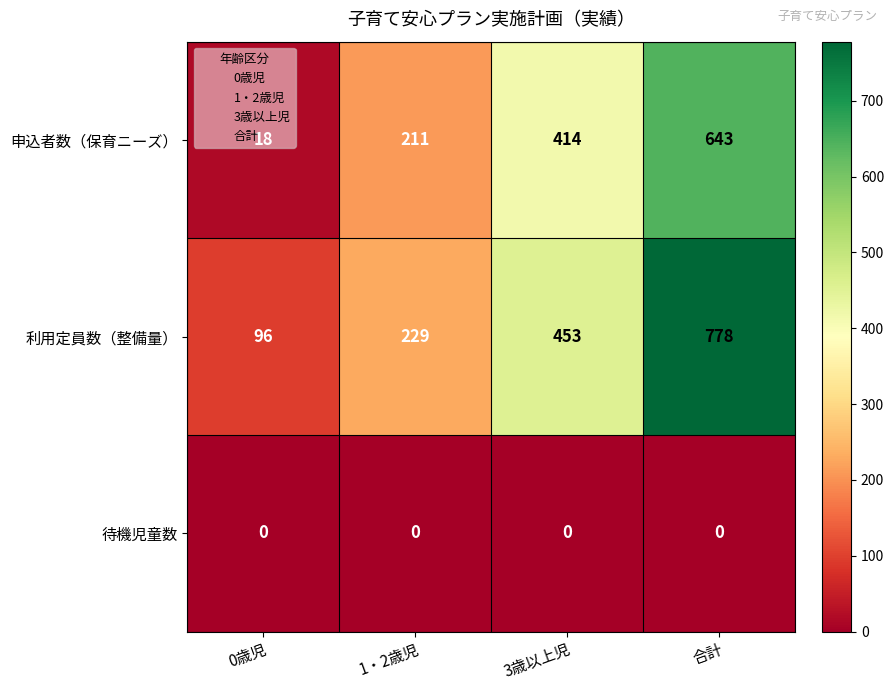

True or false: 利用定員数（整備量） has a value of 229 at 1・2歳児.

True